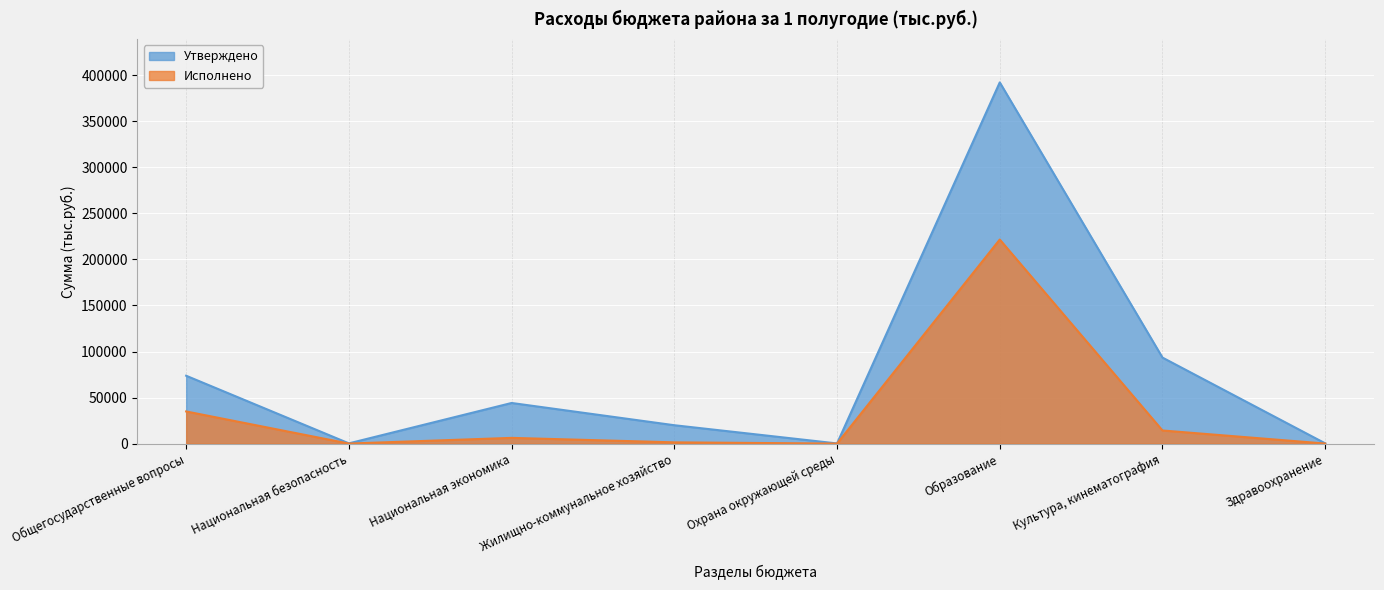

At how many categories does at least one series exceed 150069?

1